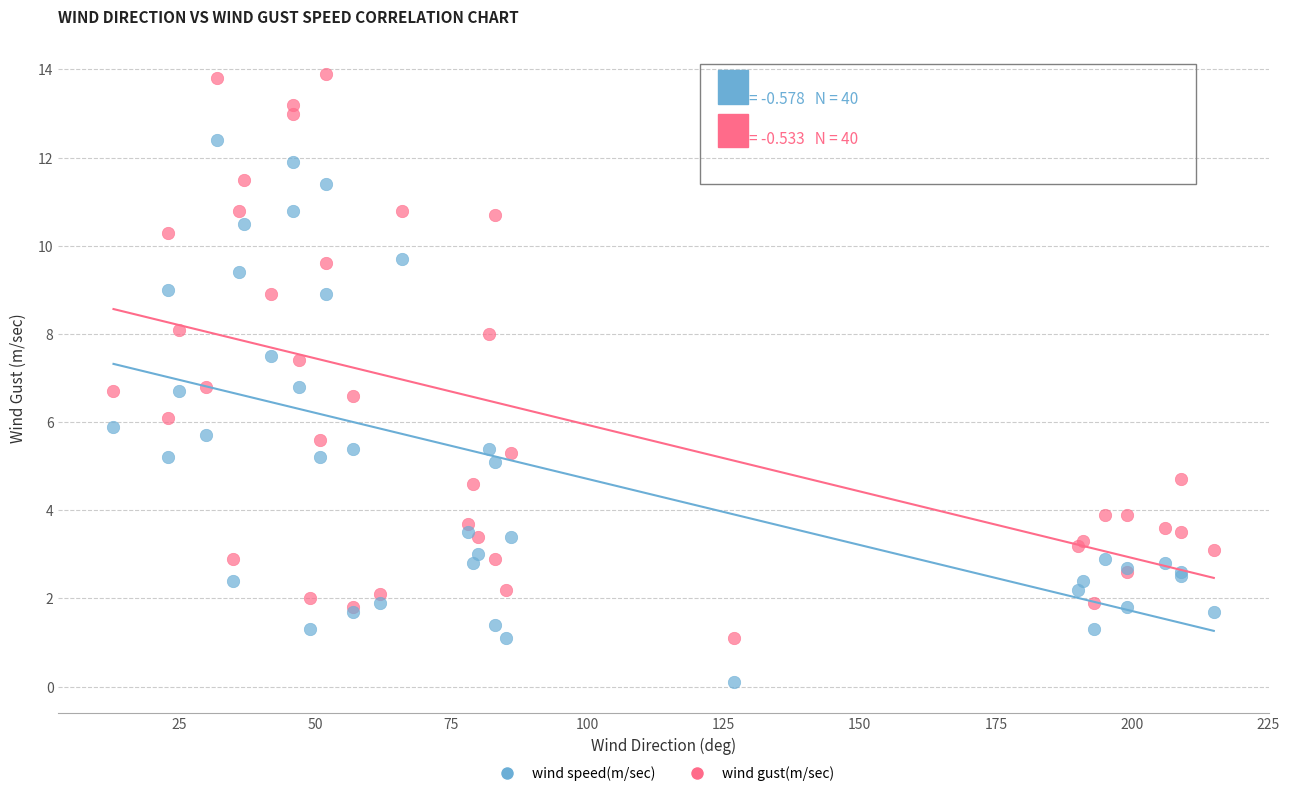

Which series contains the lowest Y value?

wind speed(m/sec)